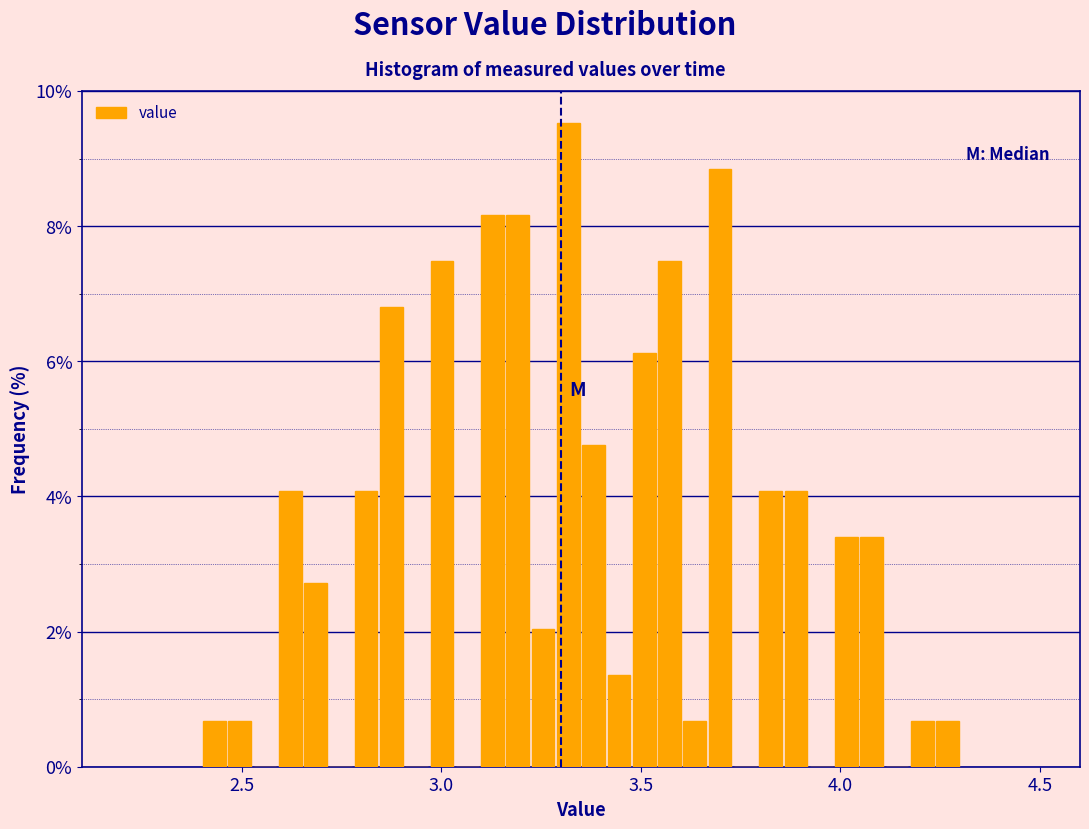

Read against the x-axis, roughly where is the centre of the tallest bar?

3.30